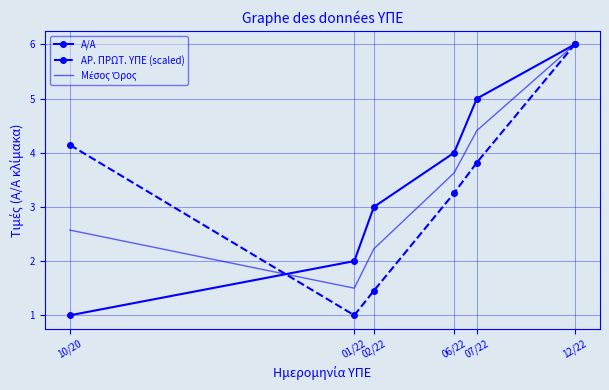

What is the difference between the highest and lowest values at 06/22?

0.7